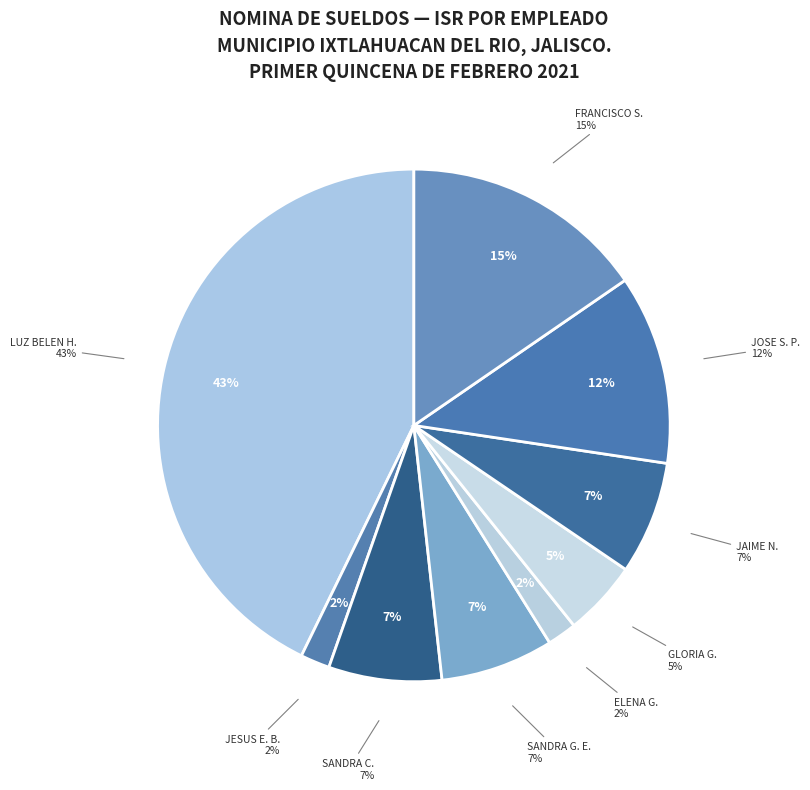

Which has a higher value, CONTRERAS GARCIA SANDRA or GUTIERREZ MARTINEZ GLORIA?

CONTRERAS GARCIA SANDRA